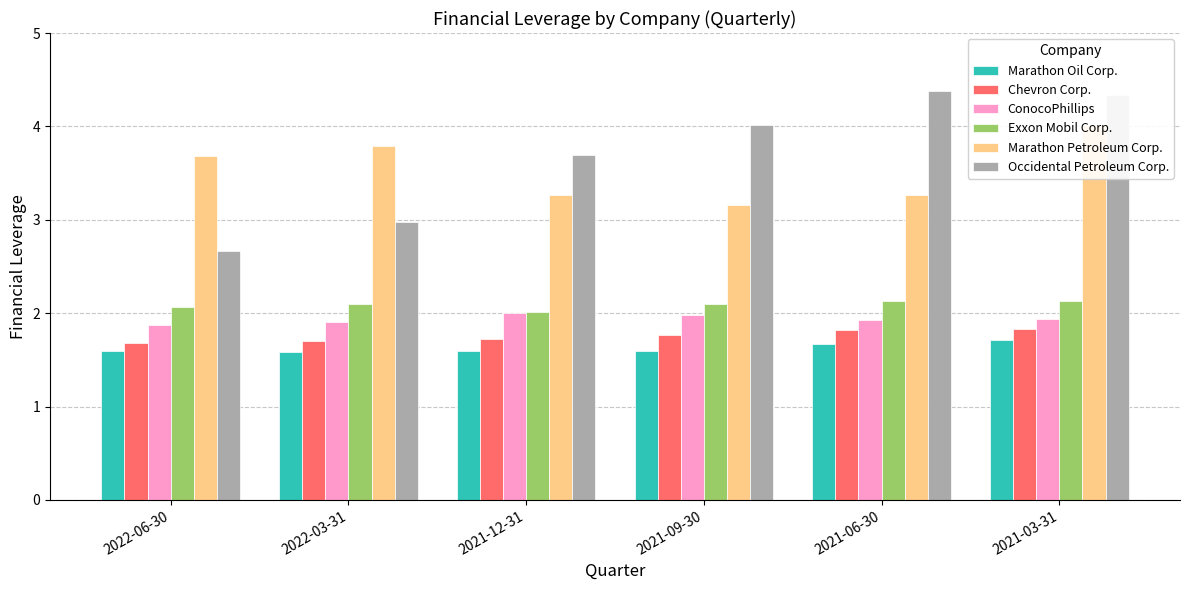

What is the sum of the Marathon Petroleum Corp. values at 2022-03-31 and 2021-03-31?

7.8